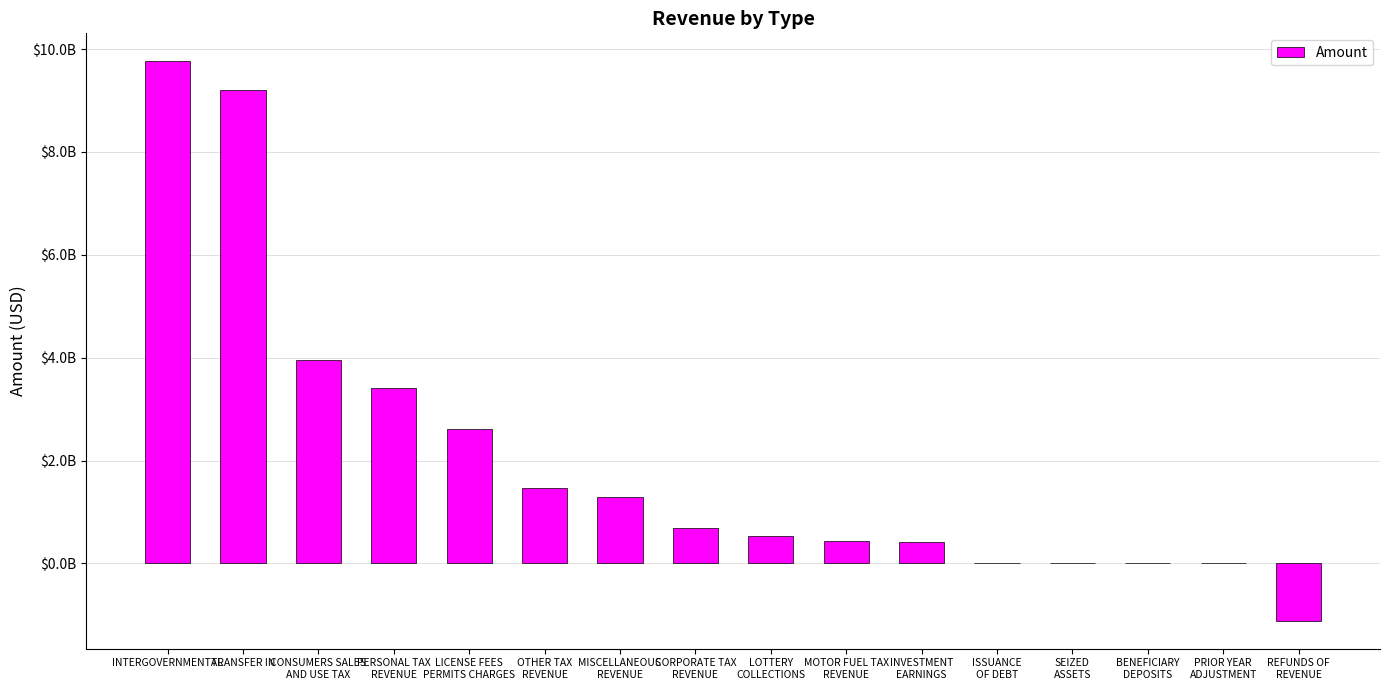

Are the bars horizontal?

No